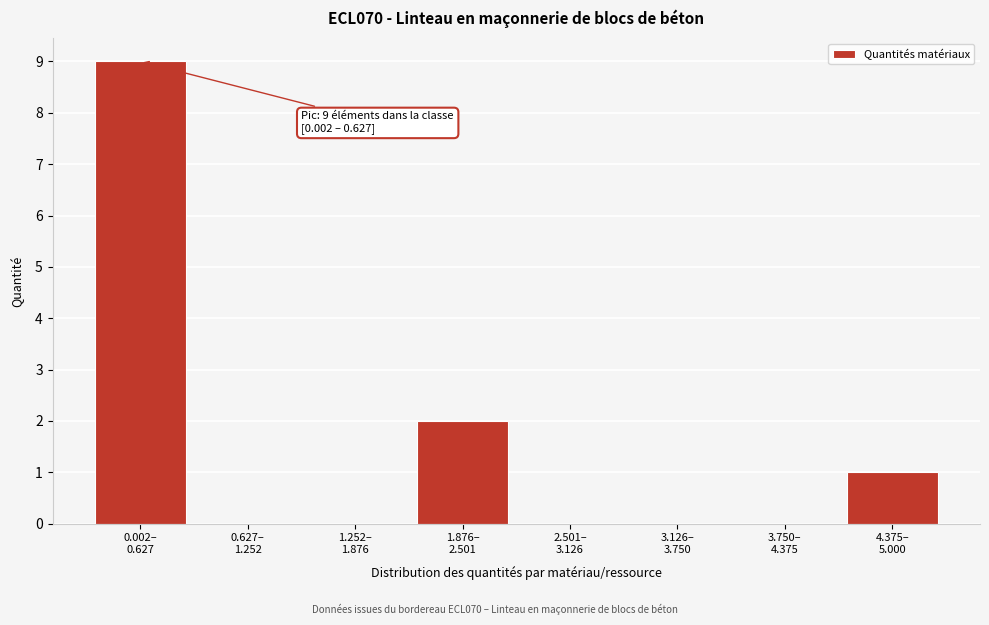

What is the maximum value shown in the chart?

9